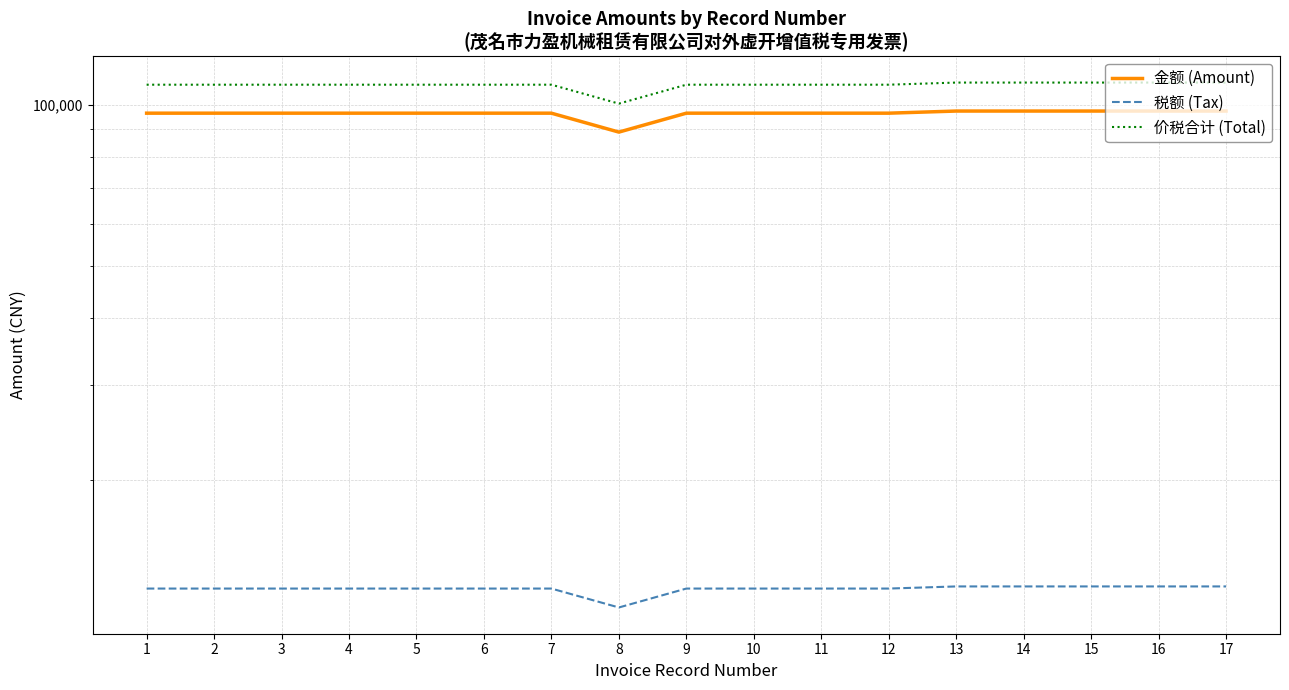

True or false: 价税合计 (Total) and 税额 (Tax) cross at least once.

False